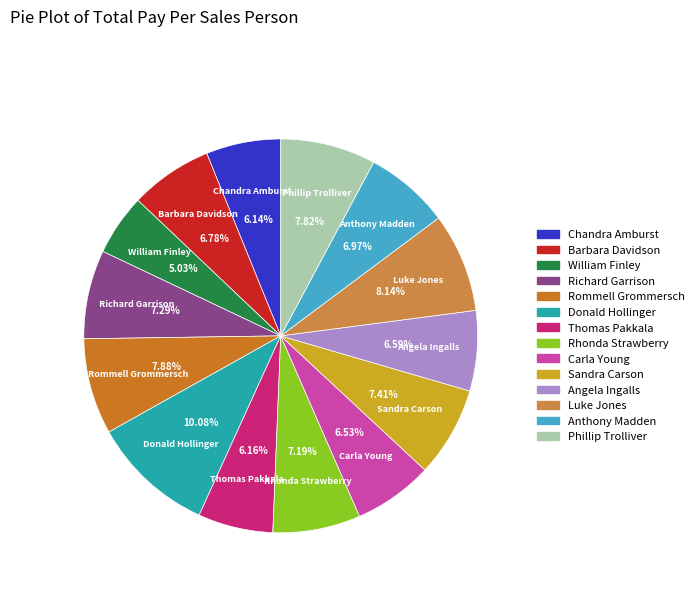

Which category has the biggest portion of the pie?

Donald Hollinger